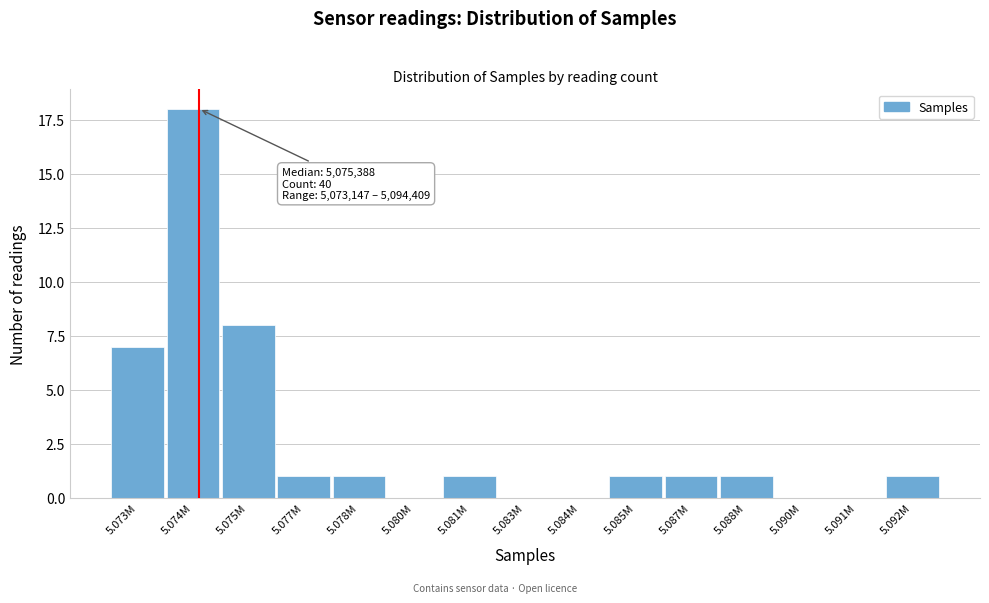

Reading right to left, what are all the values shown in this chart?

5.092M=1	5.091M=0	5.090M=0	5.088M=1	5.087M=1	5.085M=1	5.084M=0	5.083M=0	5.081M=1	5.080M=0	5.078M=1	5.077M=1	5.075M=8	5.074M=18	5.073M=7